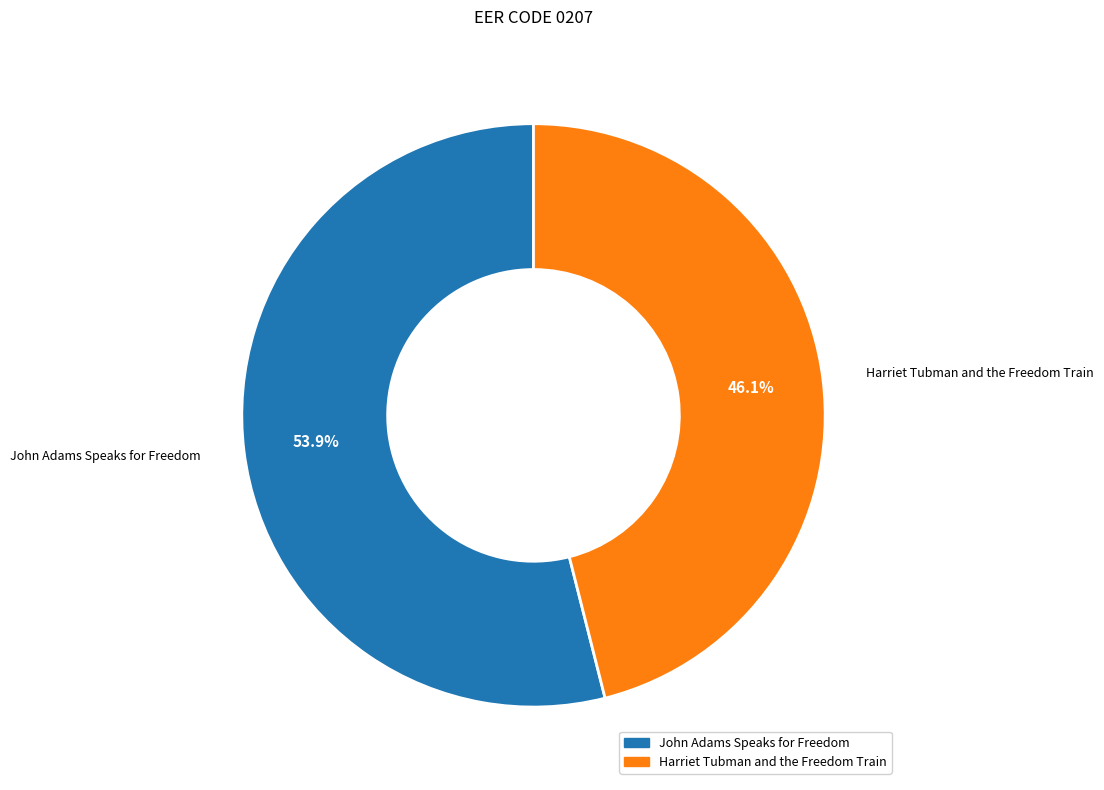

Which has a higher value, John Adams Speaks for Freedom or Harriet Tubman and the Freedom Train?

John Adams Speaks for Freedom